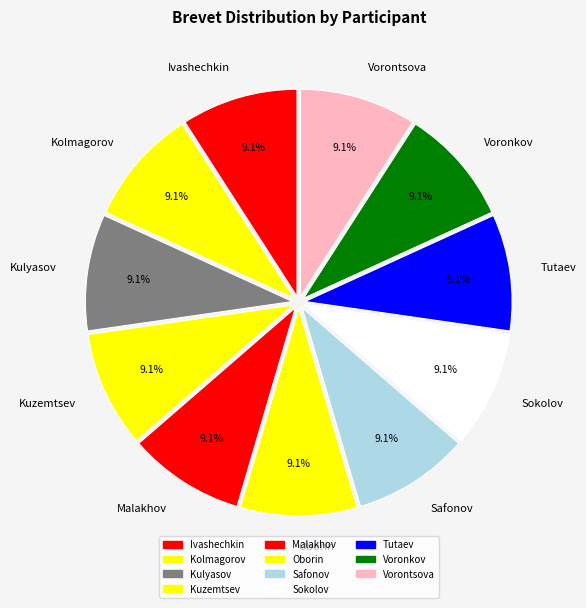

Approximately how many times larger is the value at Voronkov compared to Tutaev?

1.0